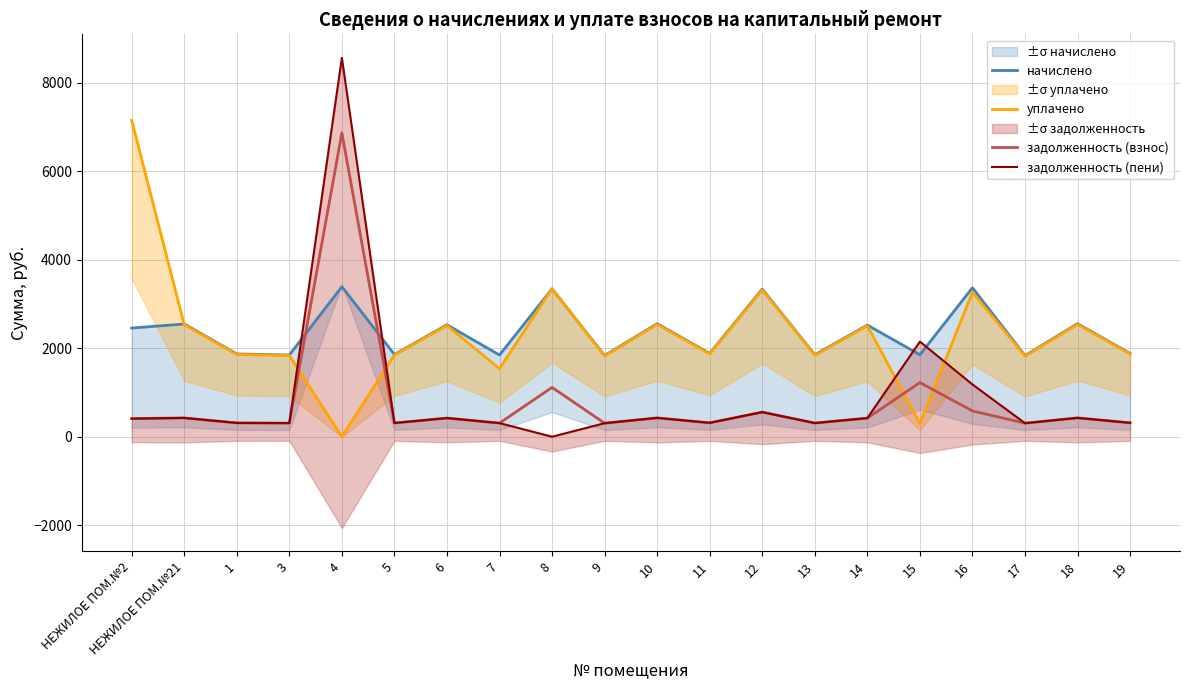

At which label does задолженность (пени) reach its peak?

4